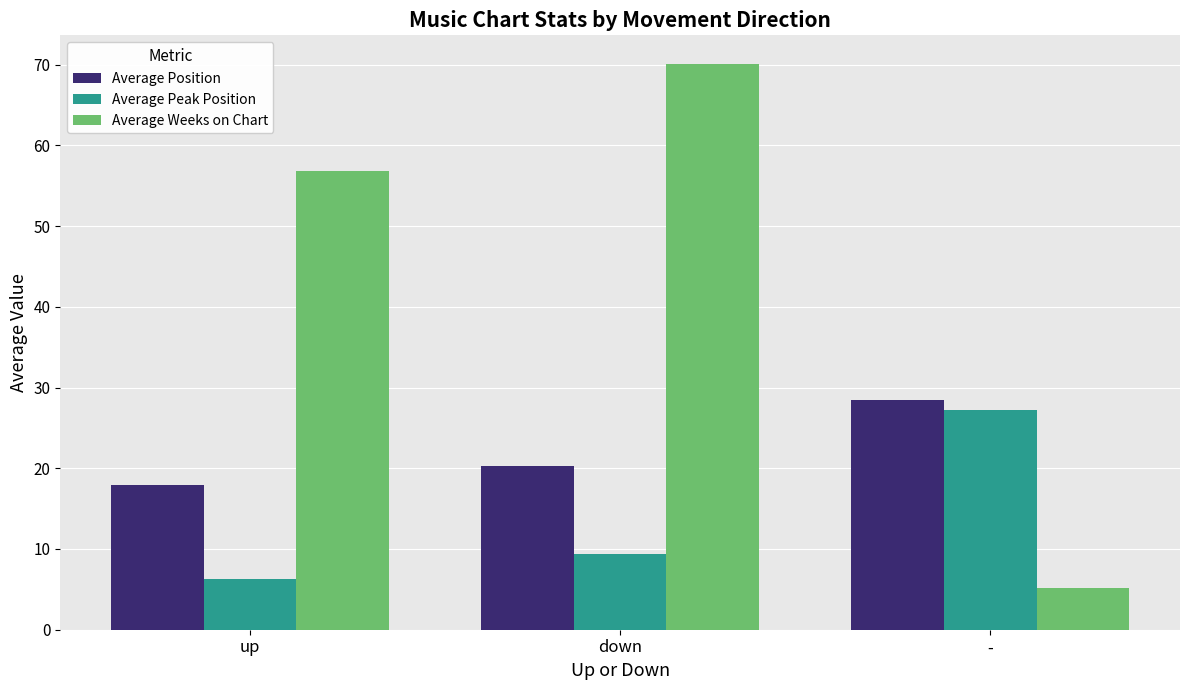

What is the sum of the Average Weeks on Chart values at up and -?

62.0